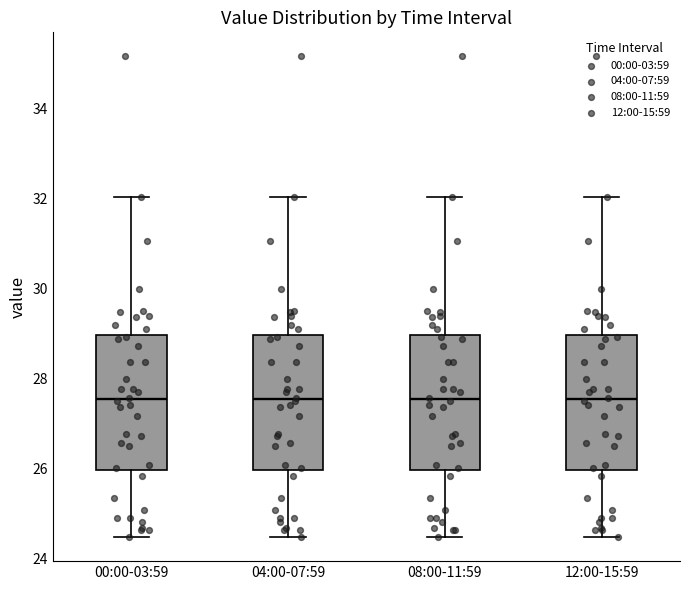

Reading left to right, read every box against the y-axis: the position of its median line, the range the box covers, and the ends of its whiskers. The values are not printed on the chart, so give them approximately, as read against the axis.

00:00-03:59: median 27.6, box 26.0 to 29.0, whiskers 24.4 to 32.0
04:00-07:59: median 27.6, box 26.0 to 29.0, whiskers 24.4 to 32.0
08:00-11:59: median 27.6, box 26.0 to 29.0, whiskers 24.4 to 32.0
12:00-15:59: median 27.6, box 26.0 to 29.0, whiskers 24.4 to 32.0